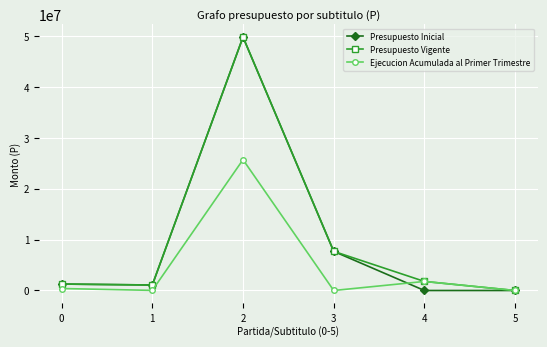

How many categories are shown in the chart?

6